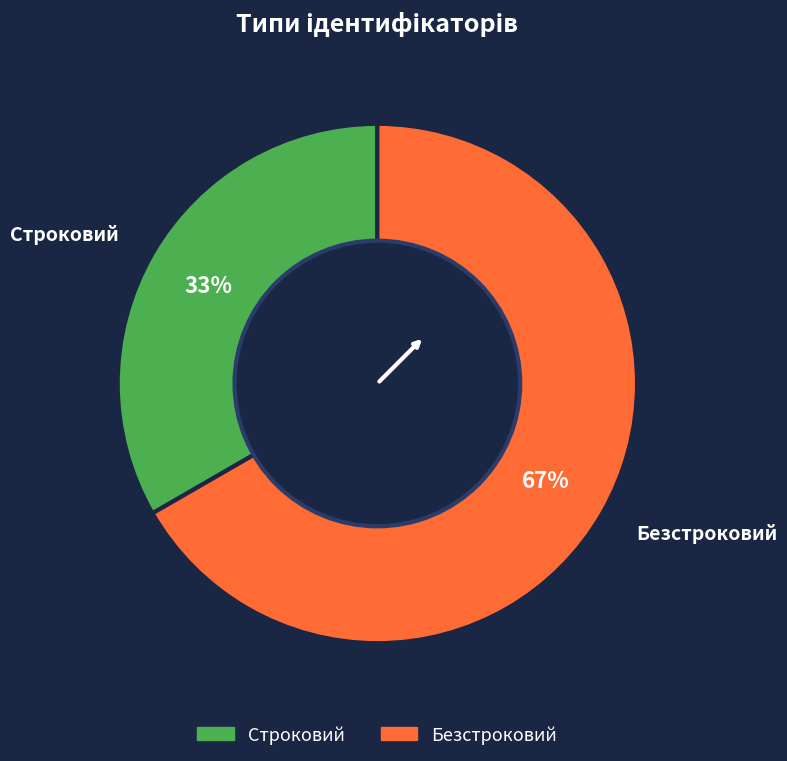

The Безстроковий slice represents 52% of the pie. True or false?

False